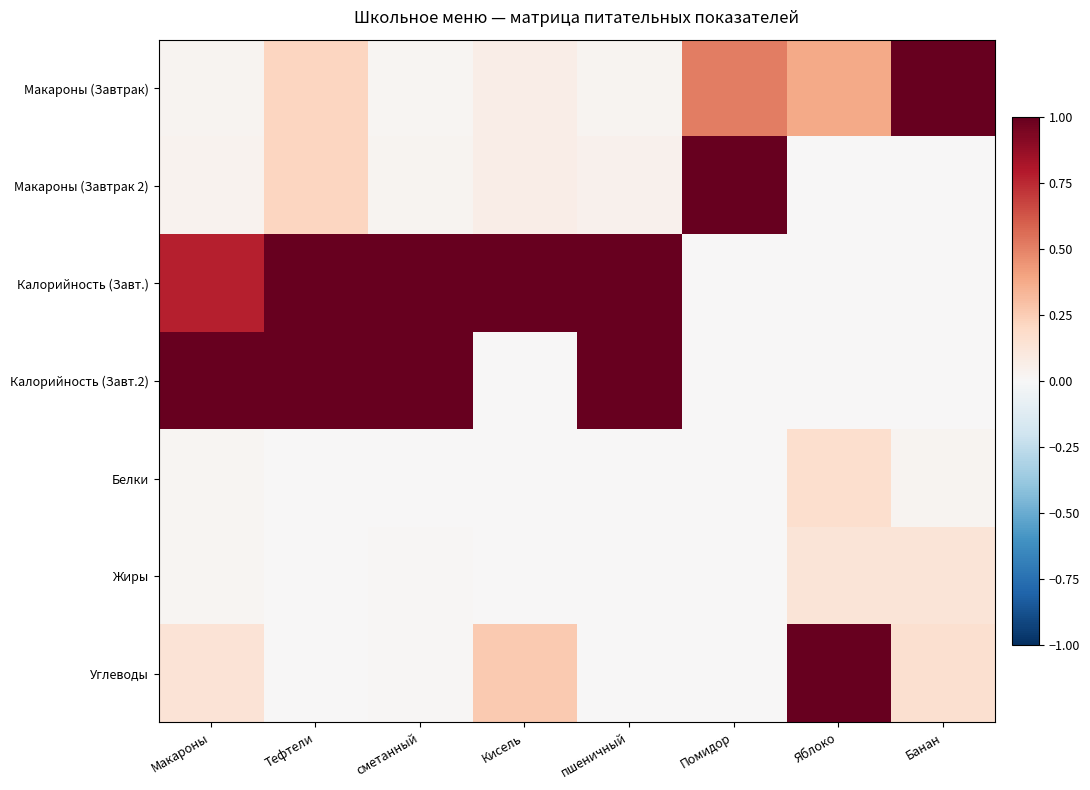

At how many categories does at least one series exceed 0?

8